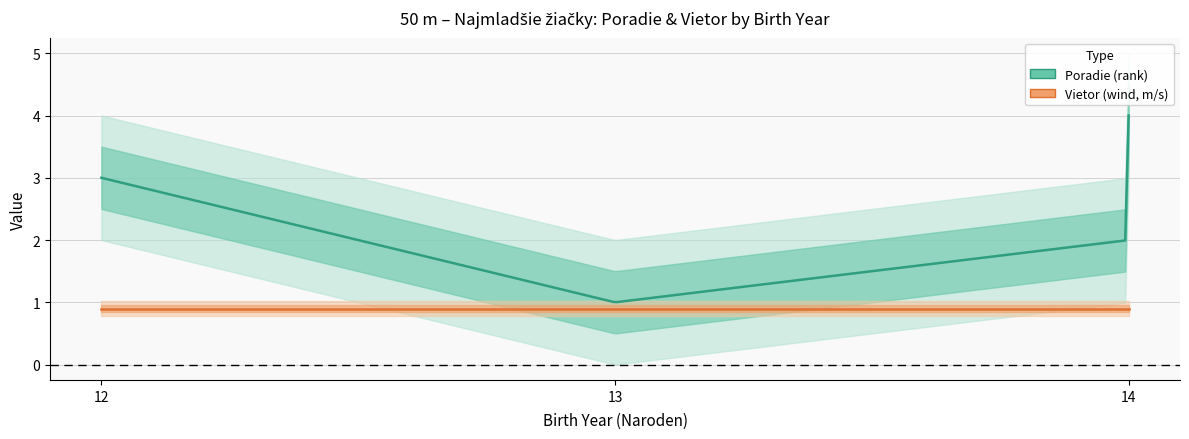

What is the value of the Vietor point at the 2nd from the left?

0.9